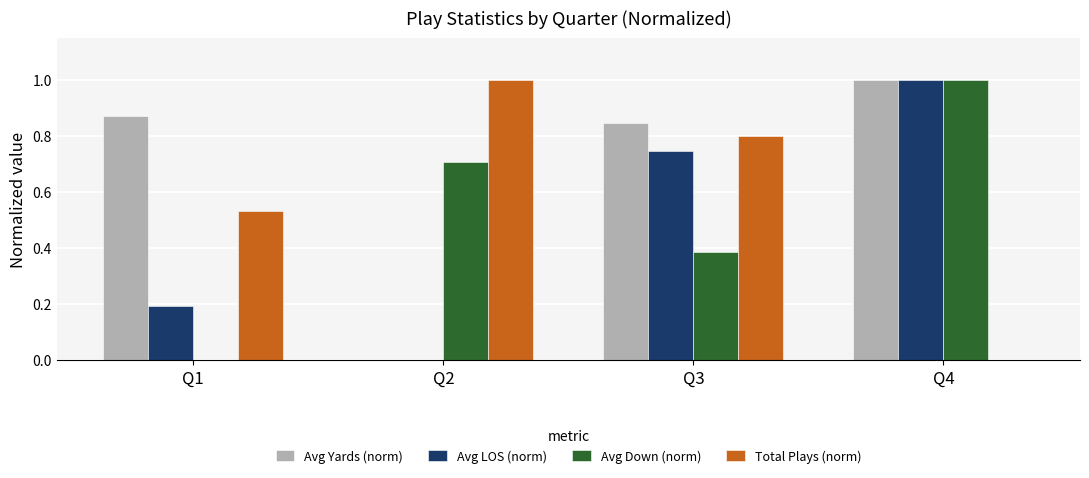

What is the sum of all Avg LOS (norm) values?

1.9